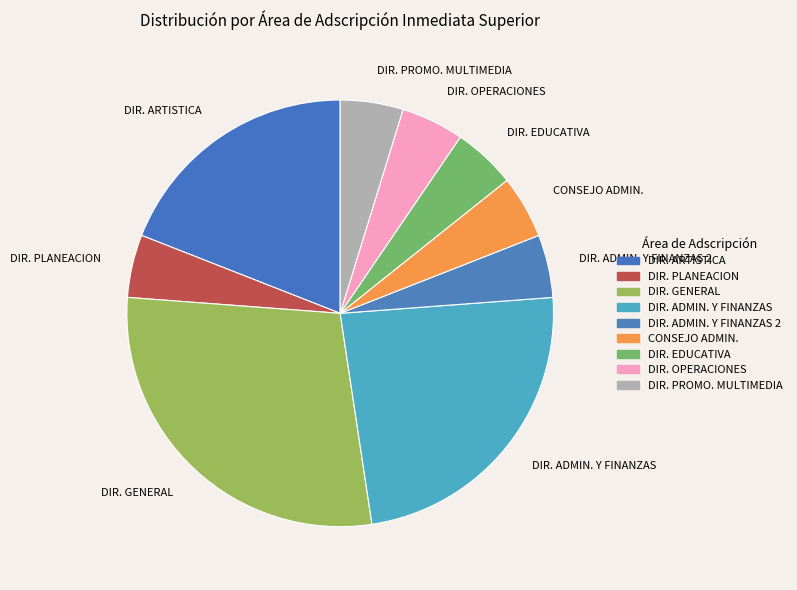

How many slices are in this pie chart?

9